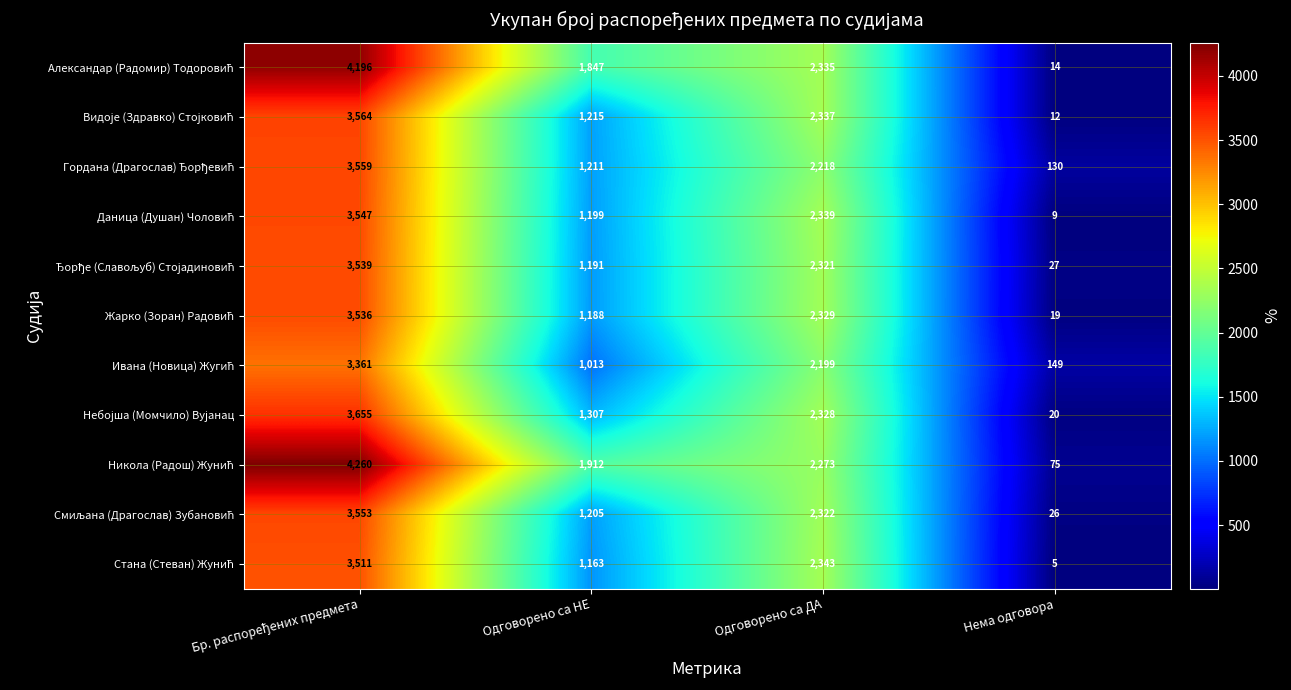

What is the minimum value shown in the chart?

5